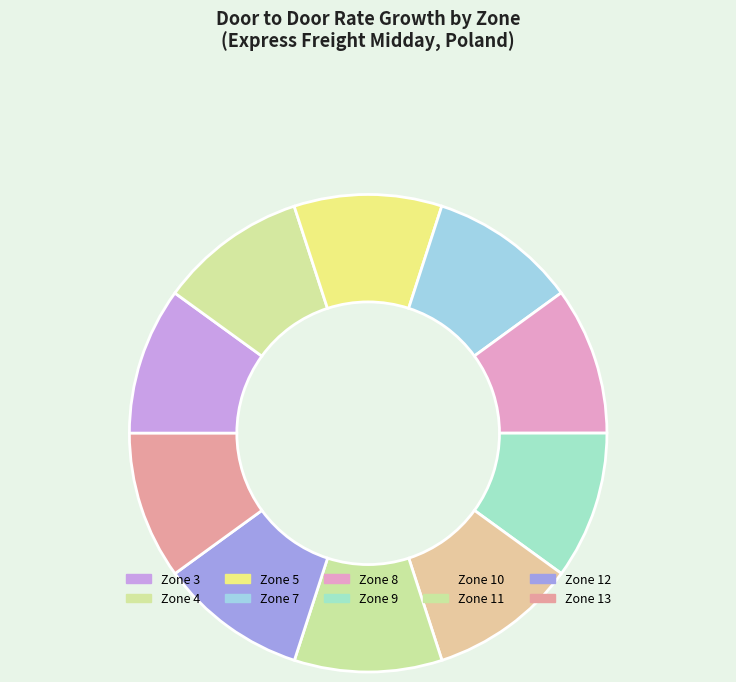

What percentage is the Zone 3 slice, to the nearest percent?

10%